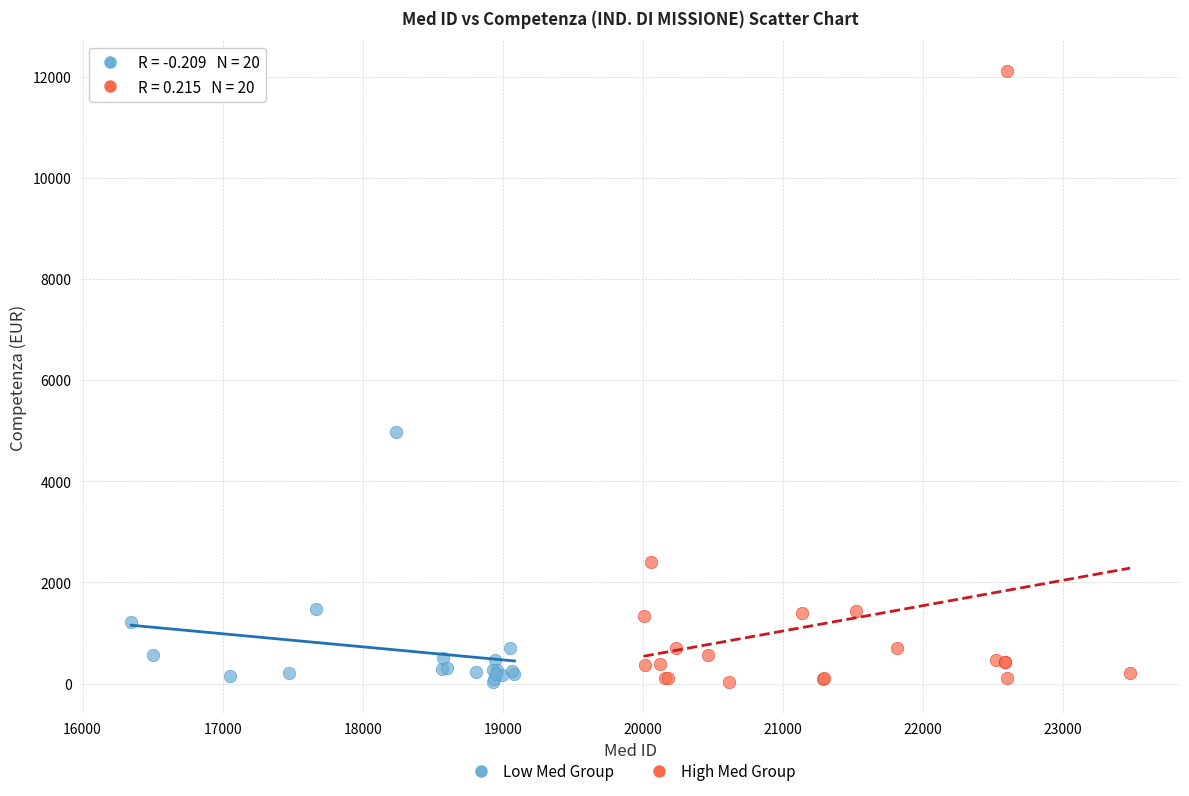

Which series reaches the maximum Y coordinate?

High Med Group